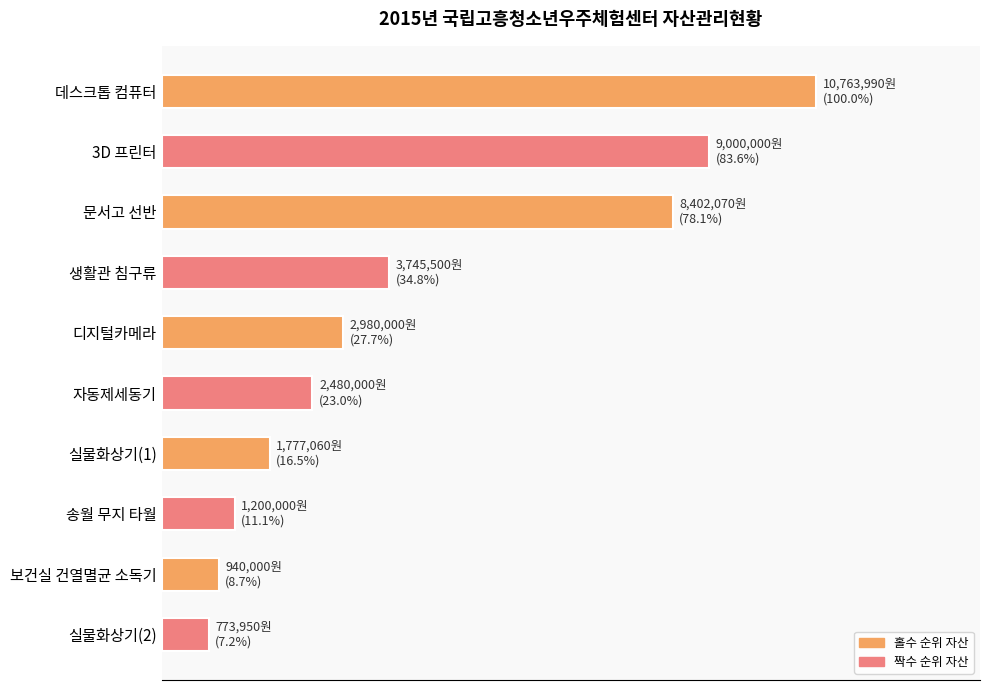

Rank the categories by value from lowest to highest.

실물화상기(2), 보건실 건열멸균 소독기, 송월 무지 타월, 실물화상기(1), 자동제세동기, 디지털카메라, 생활관 침구류, 문서고 선반, 3D 프린터, 데스크톱 컴퓨터